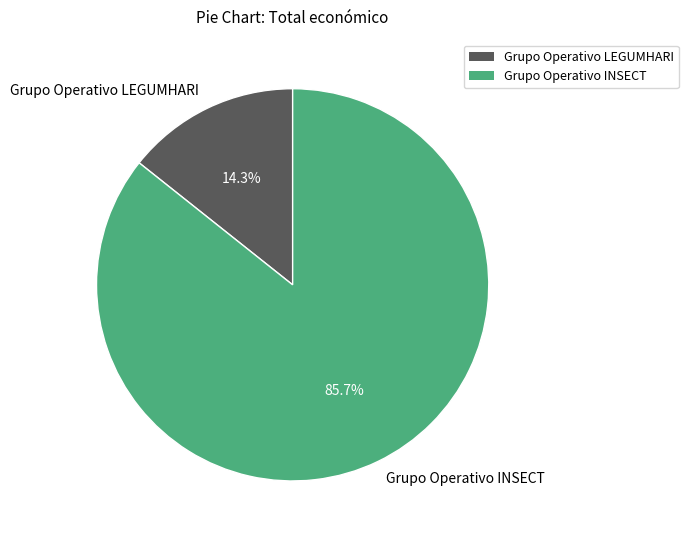

To the nearest percent, what is the difference between the largest and smallest slice percentages?

71%